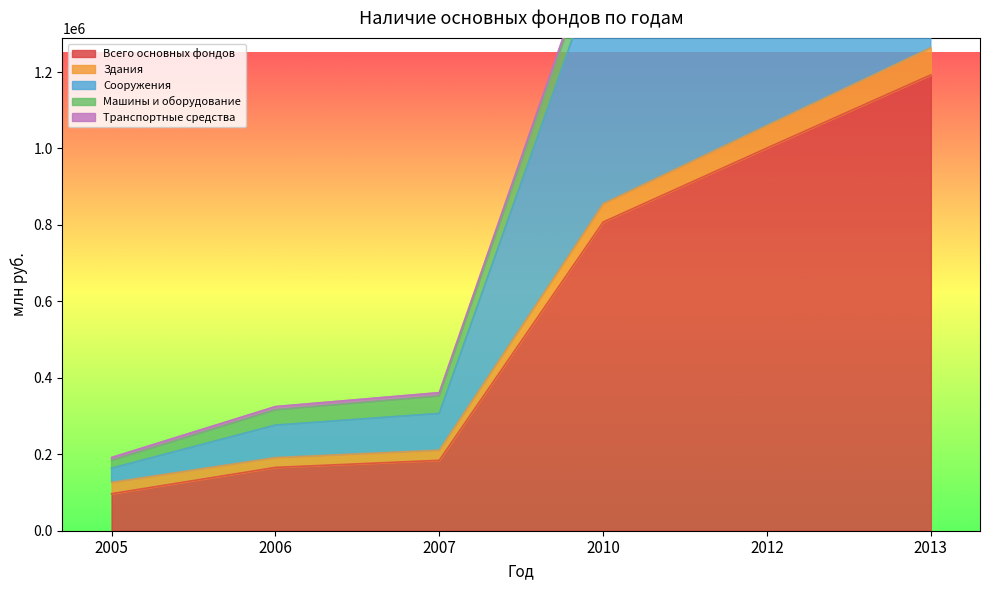

The value of Транспортные средства at 2006 is 324856. True or false?

True